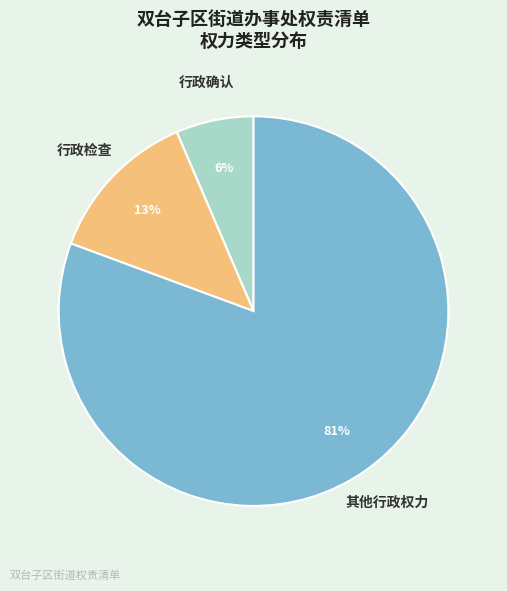

Does any single category account for the majority?

Yes